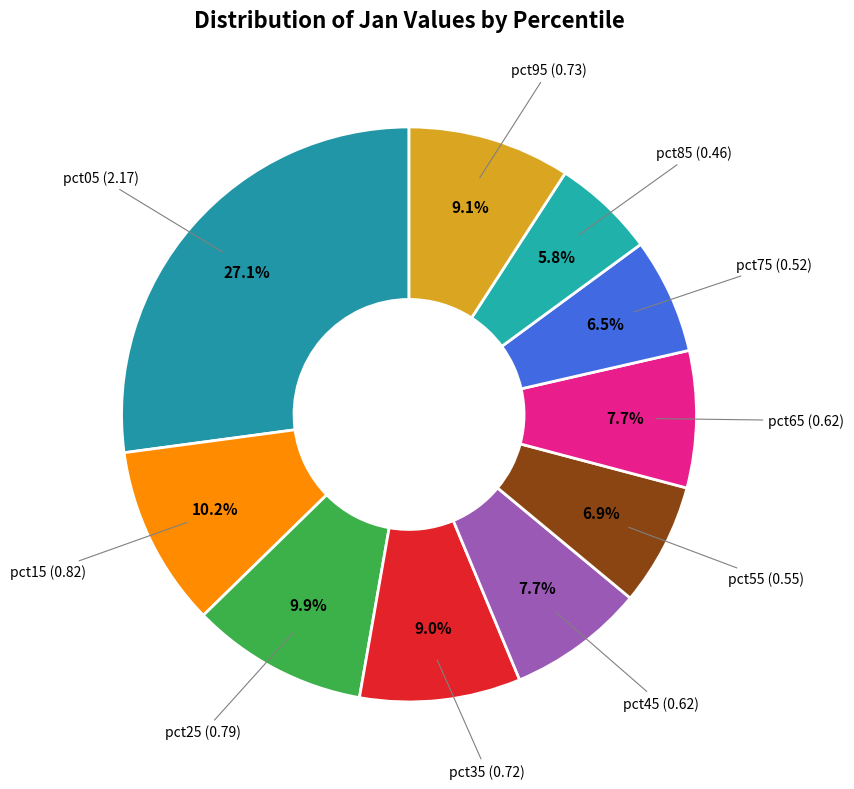

Which category has the biggest portion of the pie?

pct05